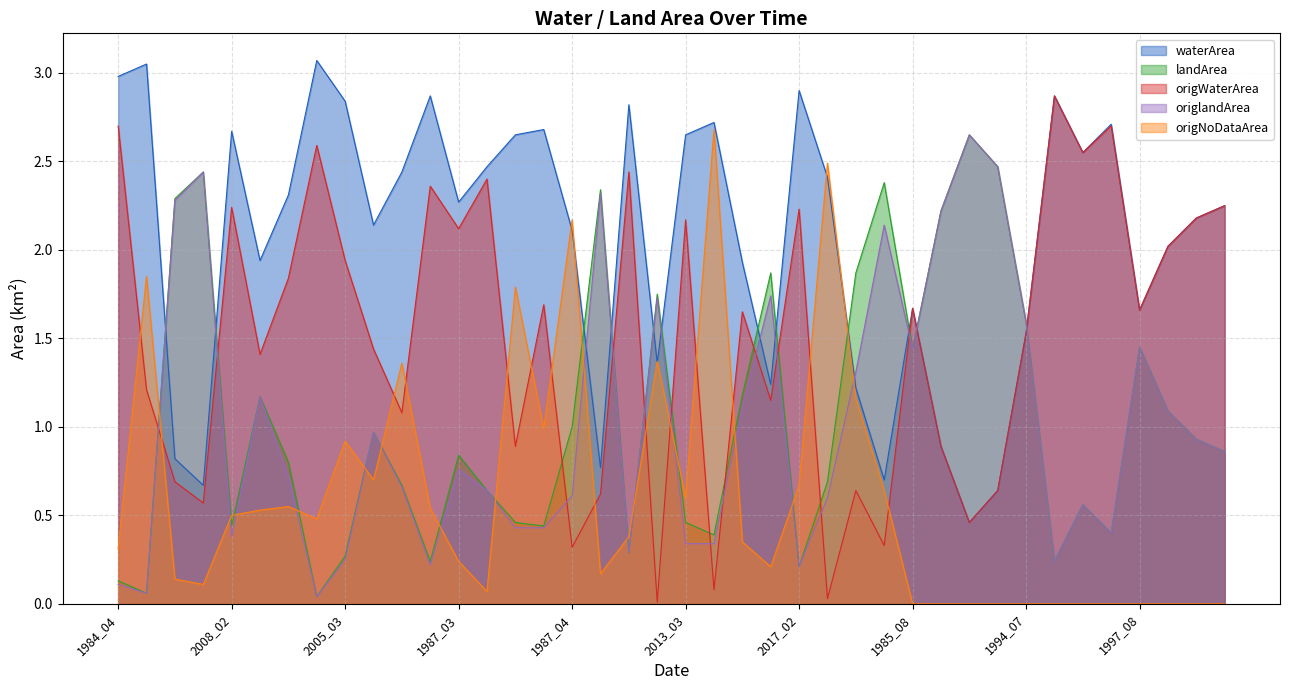

What is the total value across all series at 2008_02?

6.2